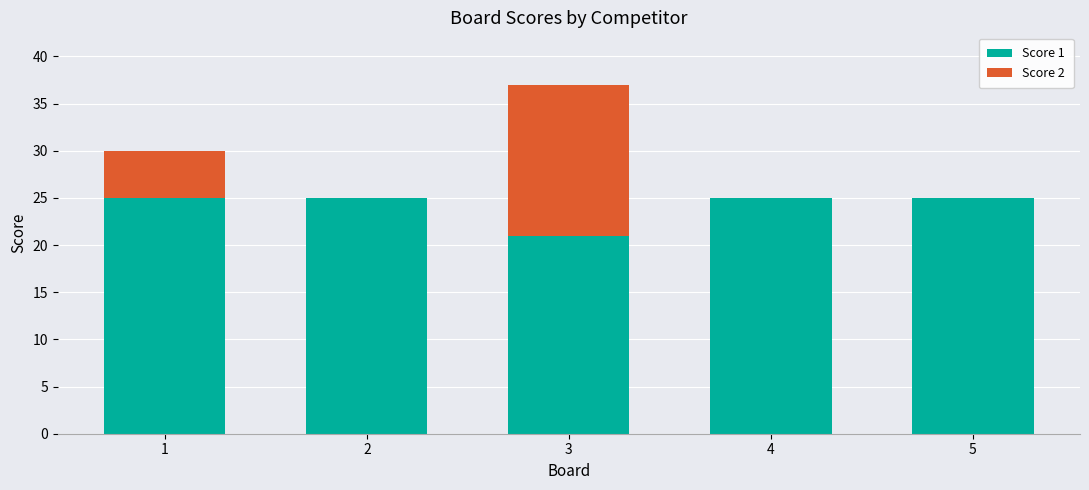

The value of Score 1 at 4 is 25. True or false?

True